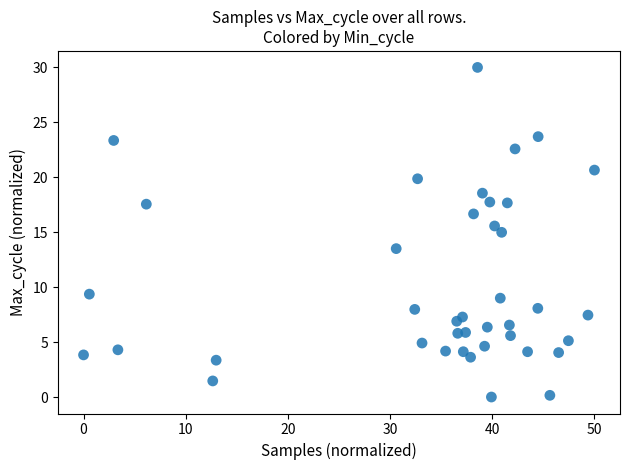

What is the range of X values (max minus min)?

50.0